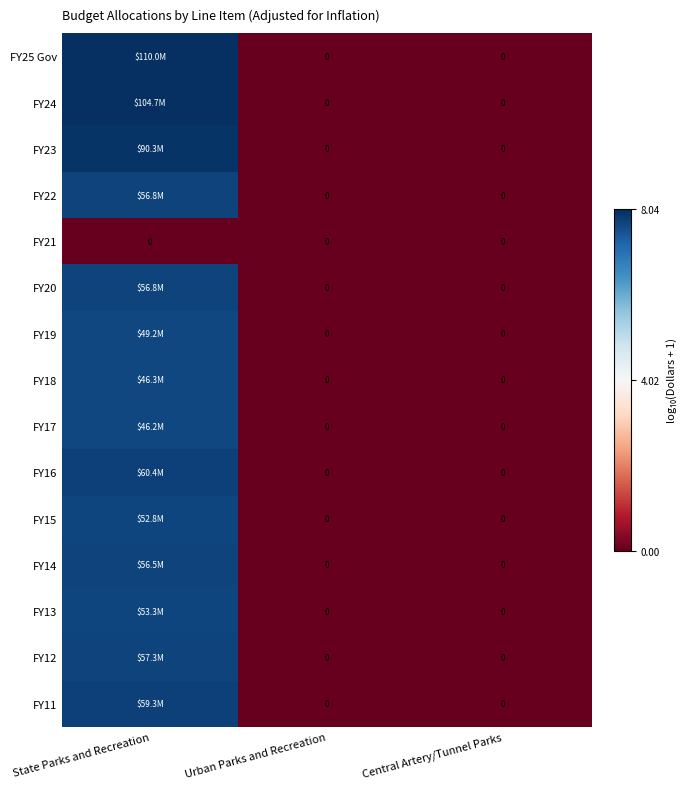

Is the value of FY15 at Central Artery/Tunnel Parks greater than the value of FY12 at Central Artery/Tunnel Parks?

No